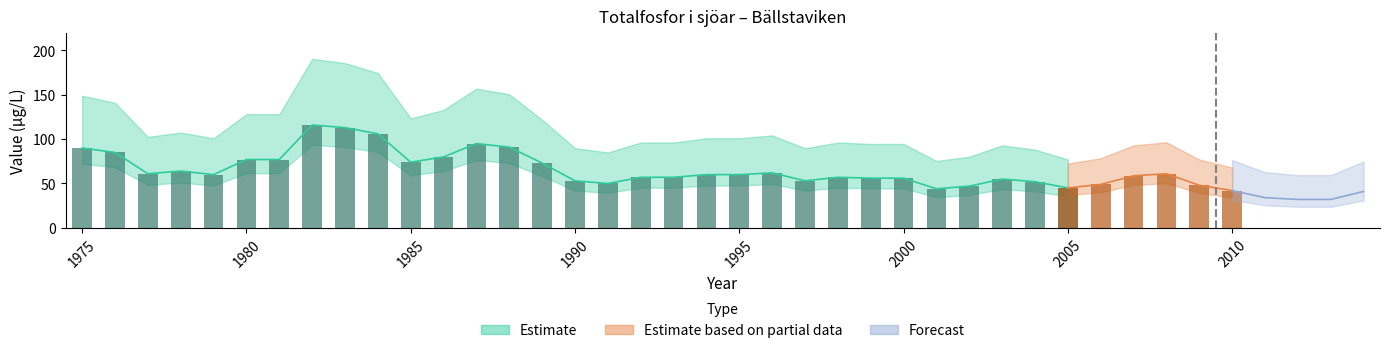

Rank the categories by value from lowest to highest.

2012, 2013, 2011, 2014, 2010, 2001, 2005, 2002, 2009, 2006, 1991, 2004, 1990, 1997, 2003, 1999, 2000, 1992, 1993, 1998, 2007, 1979, 1994, 1995, 1977, 2008, 1996, 1978, 1989, 1985, 1980, 1981, 1986, 1976, 1975, 1988, 1987, 1984, 1983, 1982